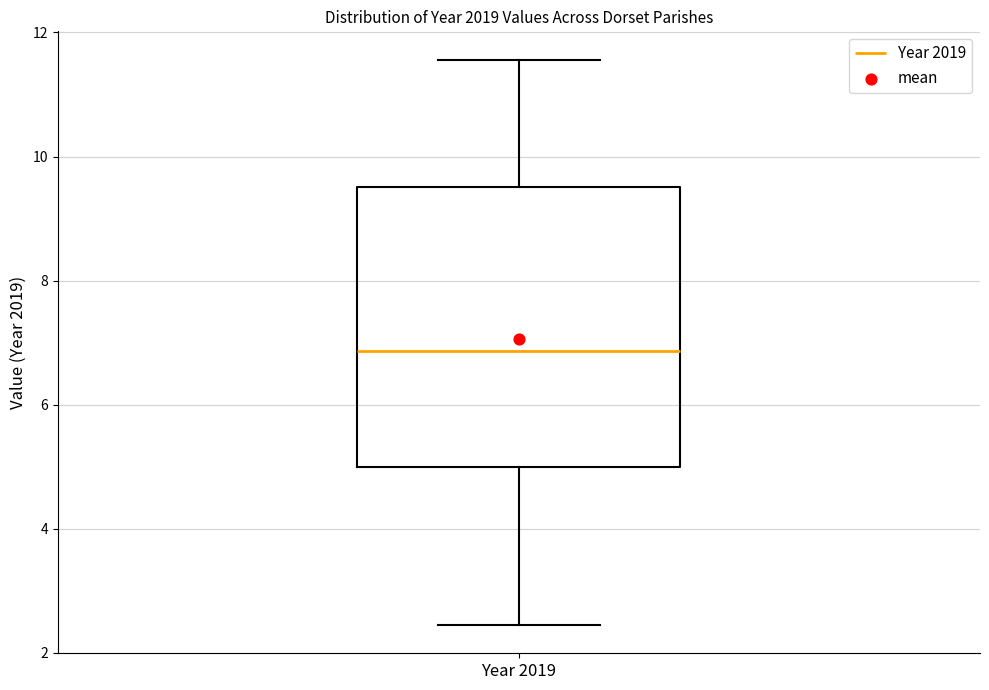

Where does the lower whisker of the box for Year 2019 end on the y-axis? The values are not printed on the chart, so give them approximately, as read against the axis.

2.4